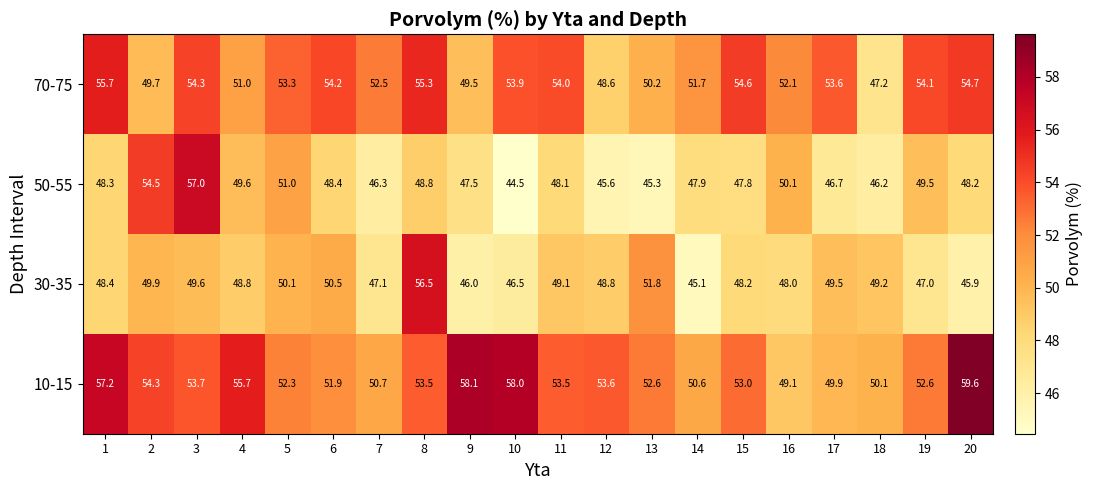

Is it true that 50-55 equals 19.1 at 6?

False